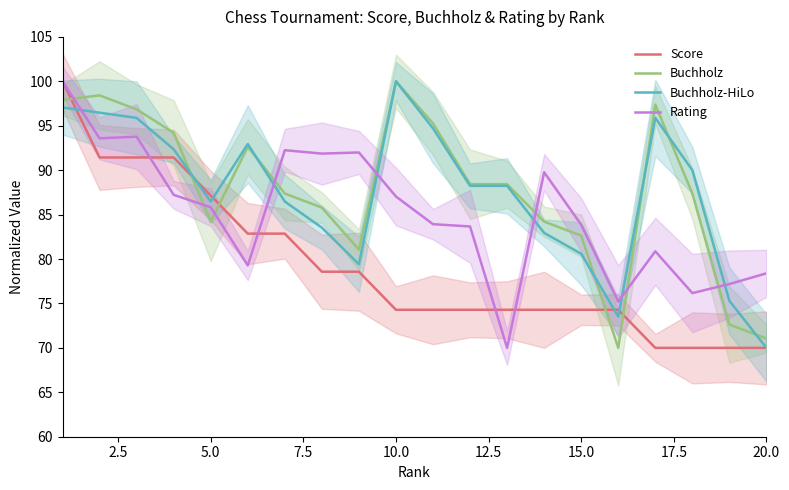

Reading left to right, extract all data points from this chart.

Score: 100.0	91.4	91.4	91.4	87.1	82.9	82.9	78.6	78.6	74.3	74.3	74.3	74.3	74.3	74.3	74.3	70.0	70.0	70.0	70.0
Buchholz: 97.9	98.4	96.8	94.2	84.2	92.6	87.4	85.8	81.1	100.0	95.3	88.4	88.4	84.2	82.6	70.0	97.4	87.4	72.6	71.1
Buchholz-HiLo: 97.1	96.5	95.9	92.4	86.5	92.9	86.5	83.5	79.4	100.0	94.7	88.2	88.2	82.9	80.6	73.5	95.9	90.0	75.3	70.0
Rating: 100.0	93.6	93.8	87.2	85.8	79.3	92.2	91.9	92.0	87.0	83.9	83.7	70.0	89.8	83.9	75.2	80.9	76.2	77.2	78.4